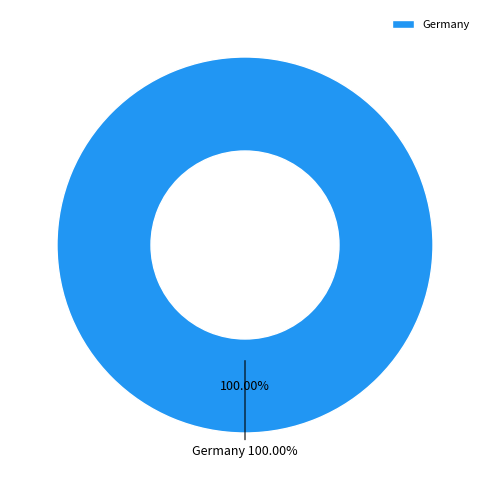

Which slice is the largest?

Germany